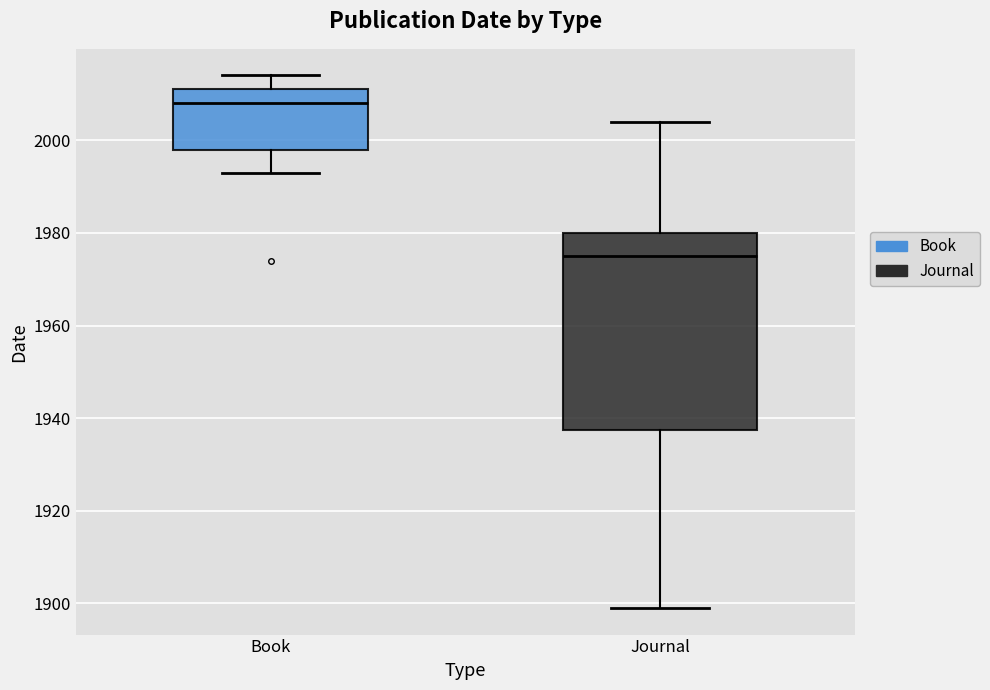

Where is the upper edge of the box for Book on the y-axis? The values are not printed on the chart, so give them approximately, as read against the axis.

2012